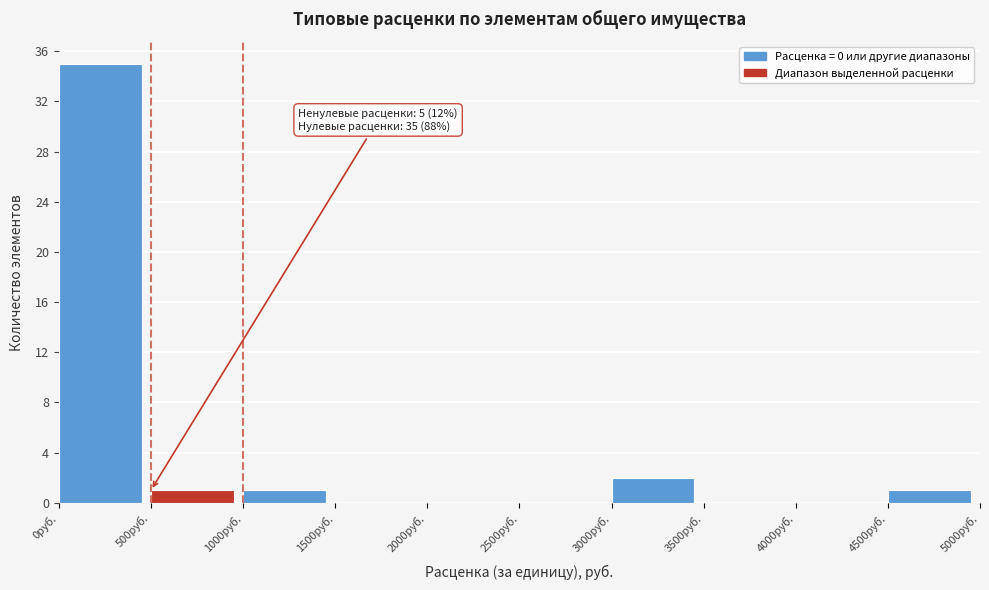

Which range on the x-axis has the tallest bar?

0 to 500